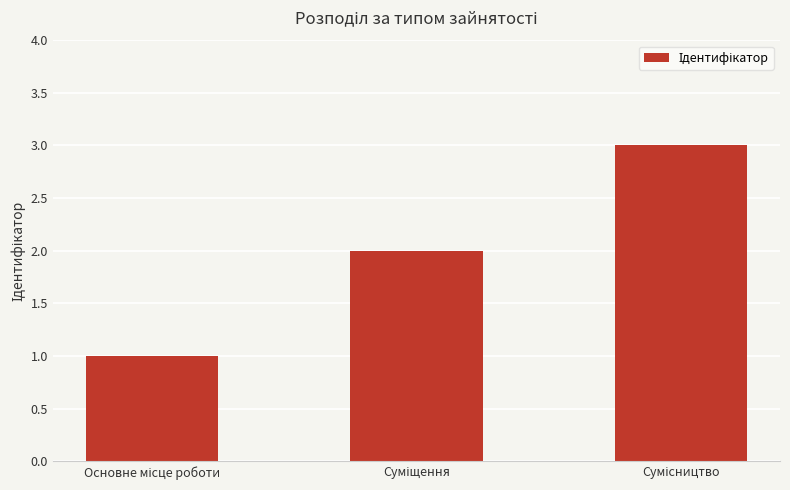

What is the greatest value displayed?

3